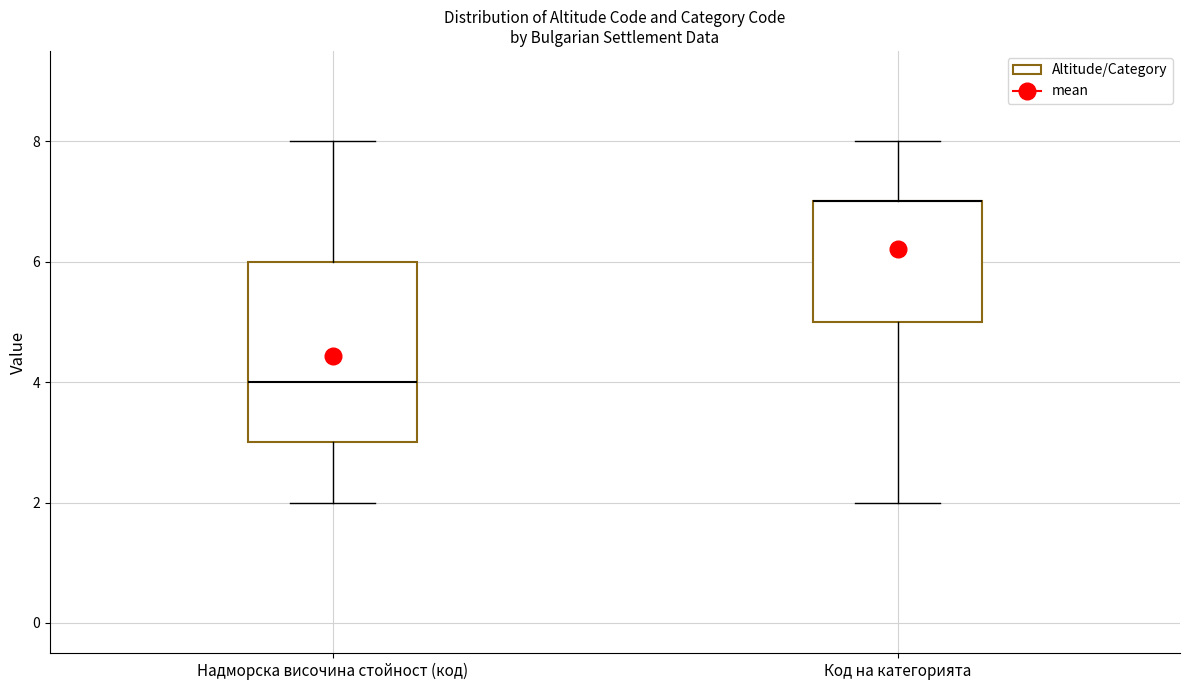

Reading left to right, transcribe this box plot: for each box, give where its median line is, the range the box spans, and where its two whiskers end, as read against the y-axis. The values are not printed on the chart, so give them approximately, as read against the axis.

Надморска височина стойност (код): median 4, box 3 to 6, whiskers 2 to 8
Код на категорията: median 7 (drawn on the box's upper edge), box 5 to 7, whiskers 2 to 8